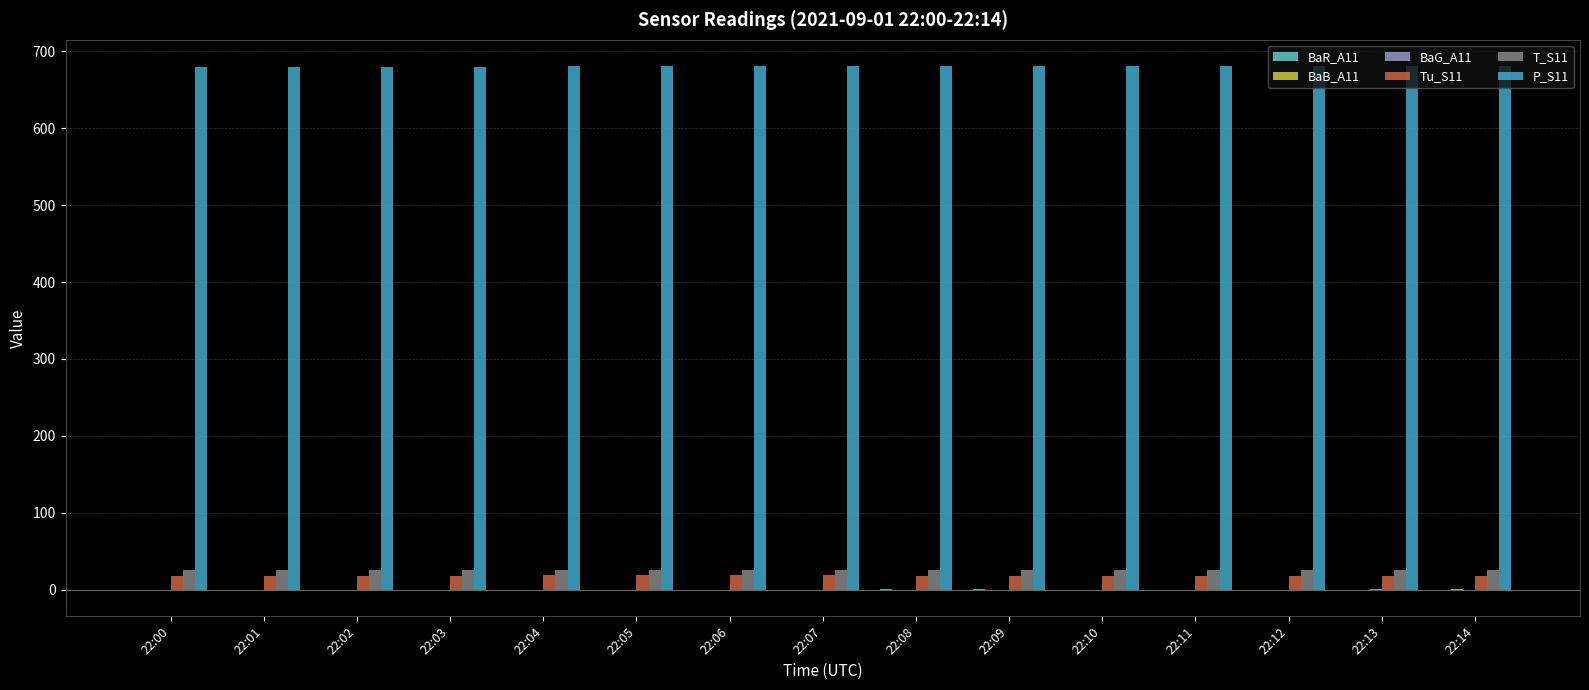

What is the greatest value displayed?

680.8